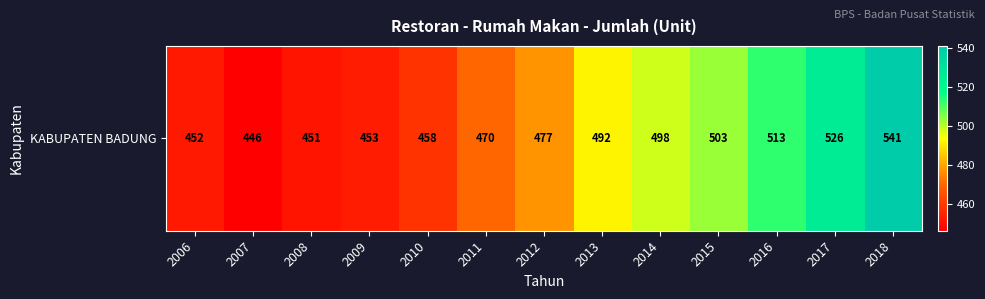

Which label corresponds to the largest value in the chart?

2018